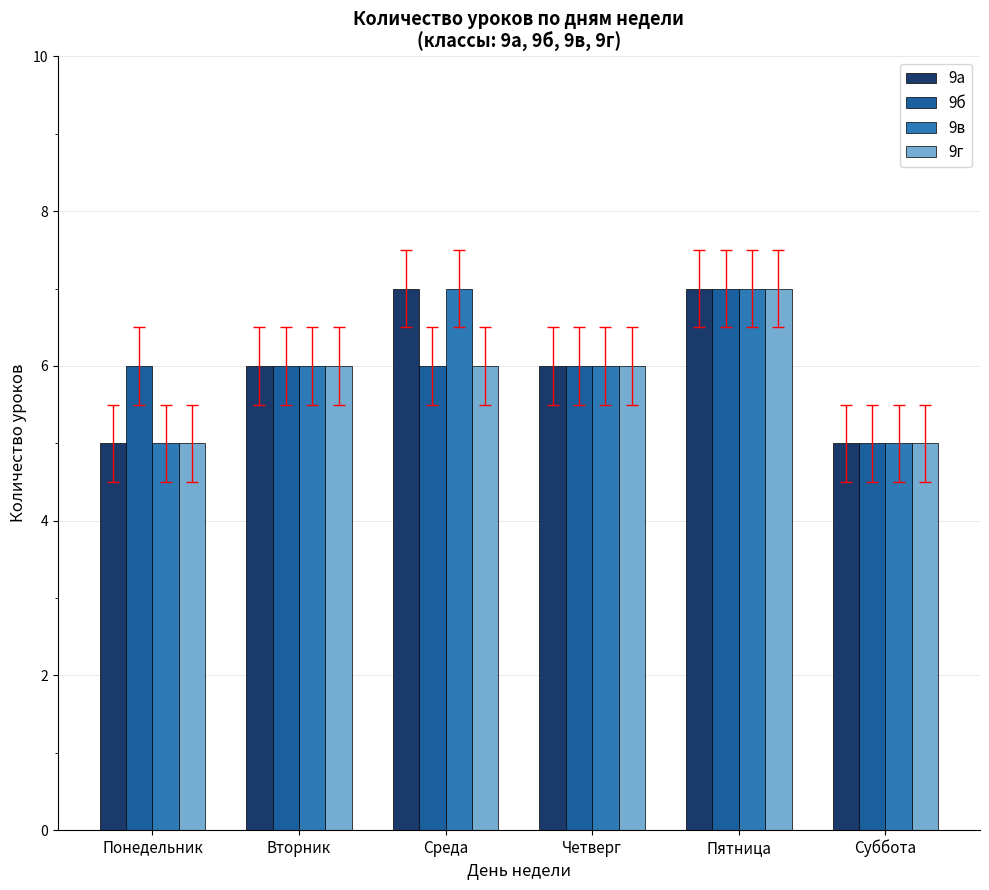

What is the label of the 2nd bar from the left?

Вторник